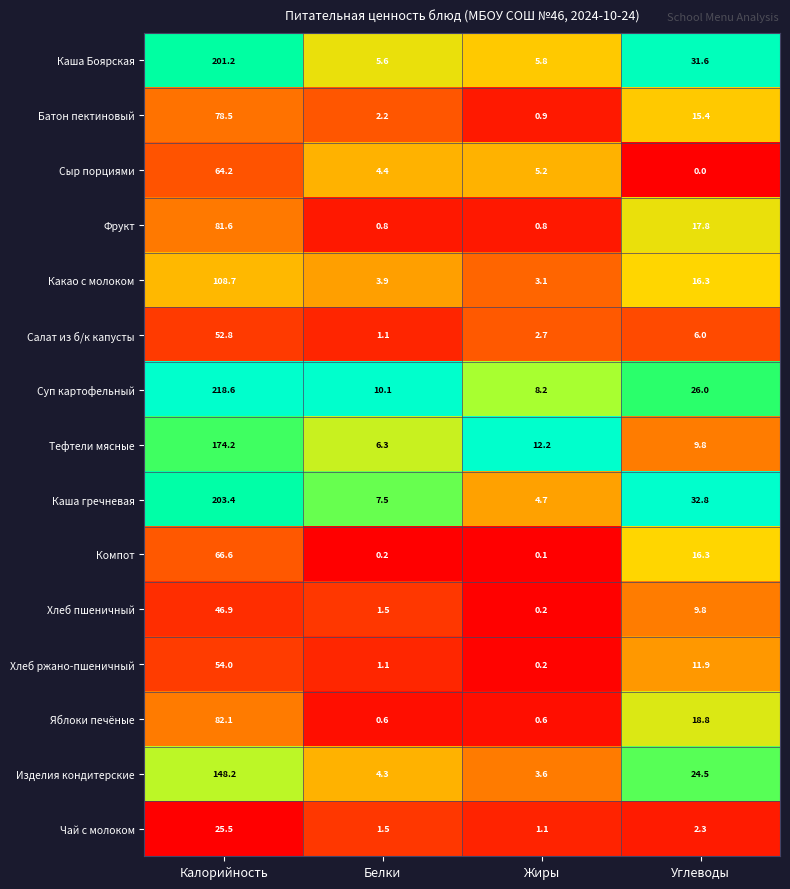

Is it true that Суп картофельный equals 218.6 at Калорийность?

True